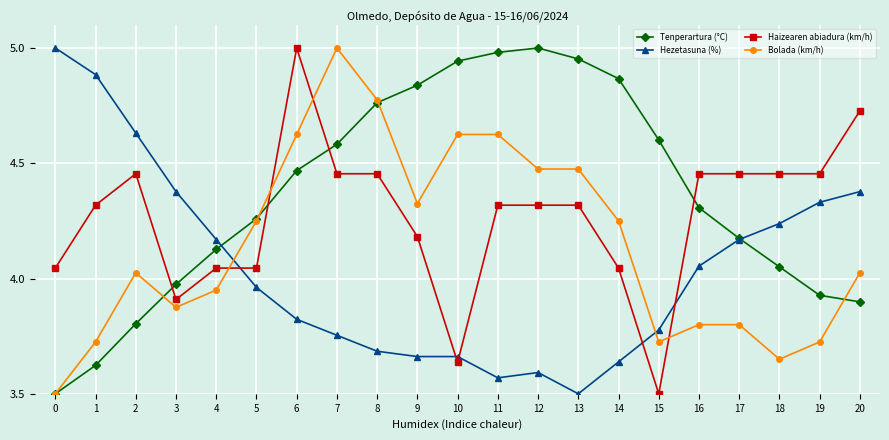

At how many categories does at least one series exceed 4?

21